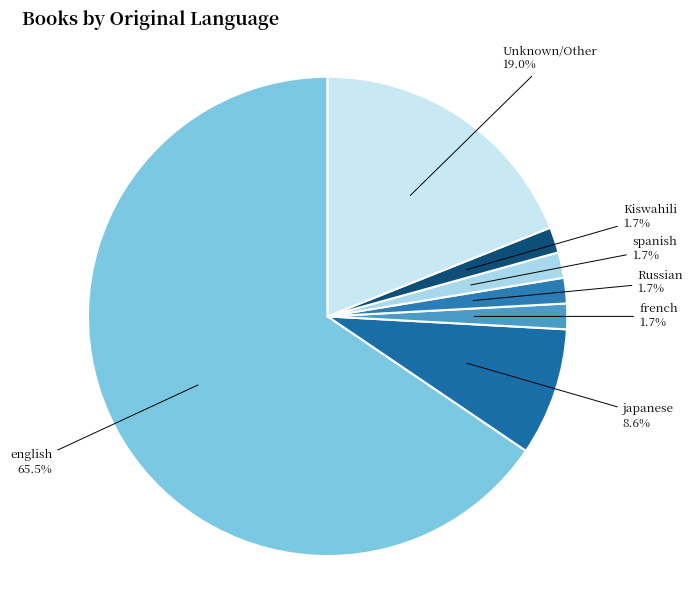

What percentage do Kiswahili and Russian together represent?

3.4%